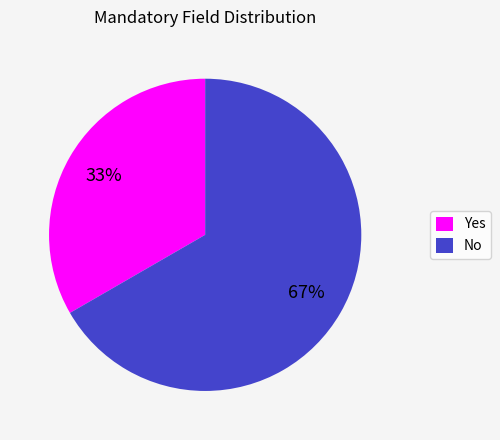

The No slice represents 77% of the pie. True or false?

False